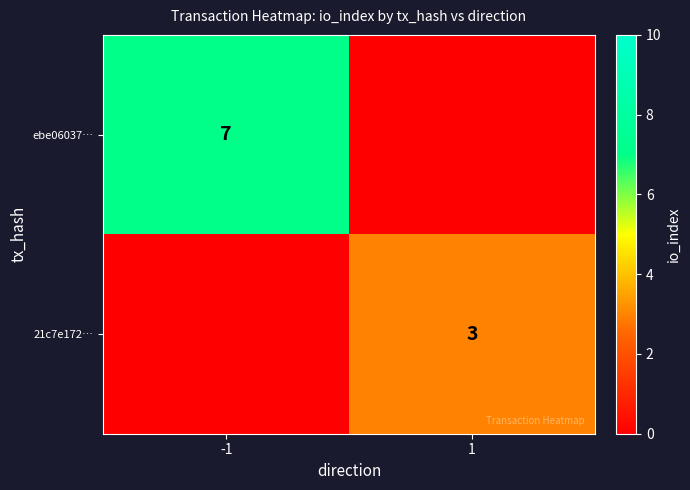

True or false: ebe06037… has a value of 7 at -1.

True